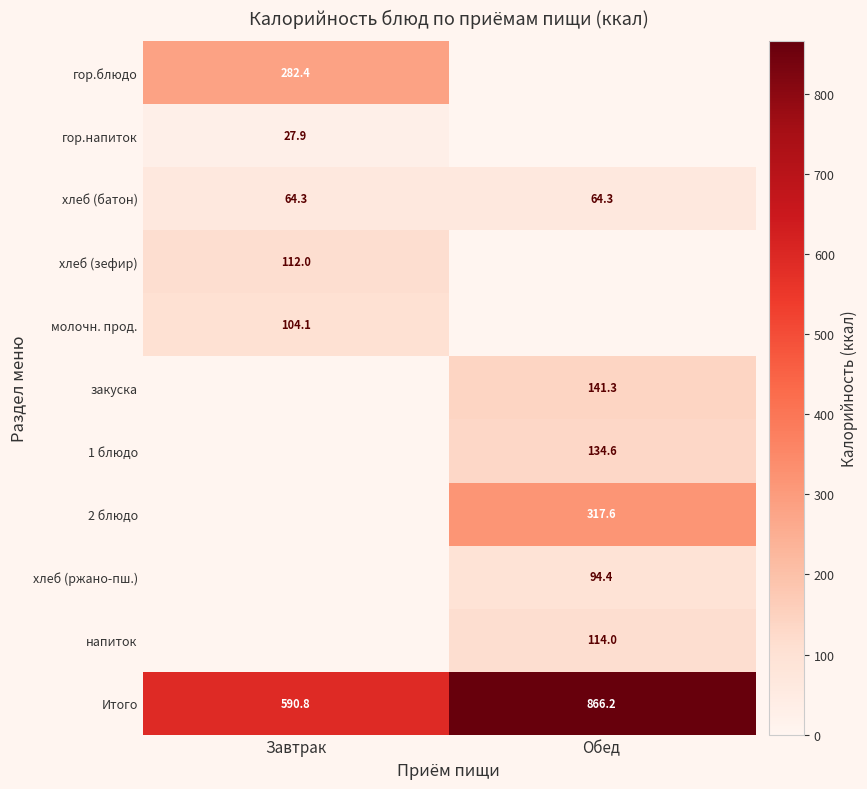

How many series are shown in this chart?

11